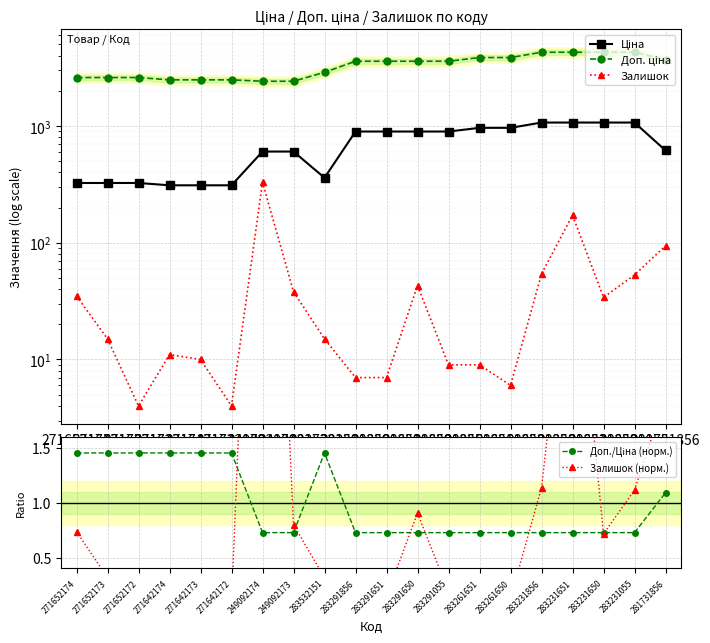

How many interior local valleys does the Ціна series have?

1